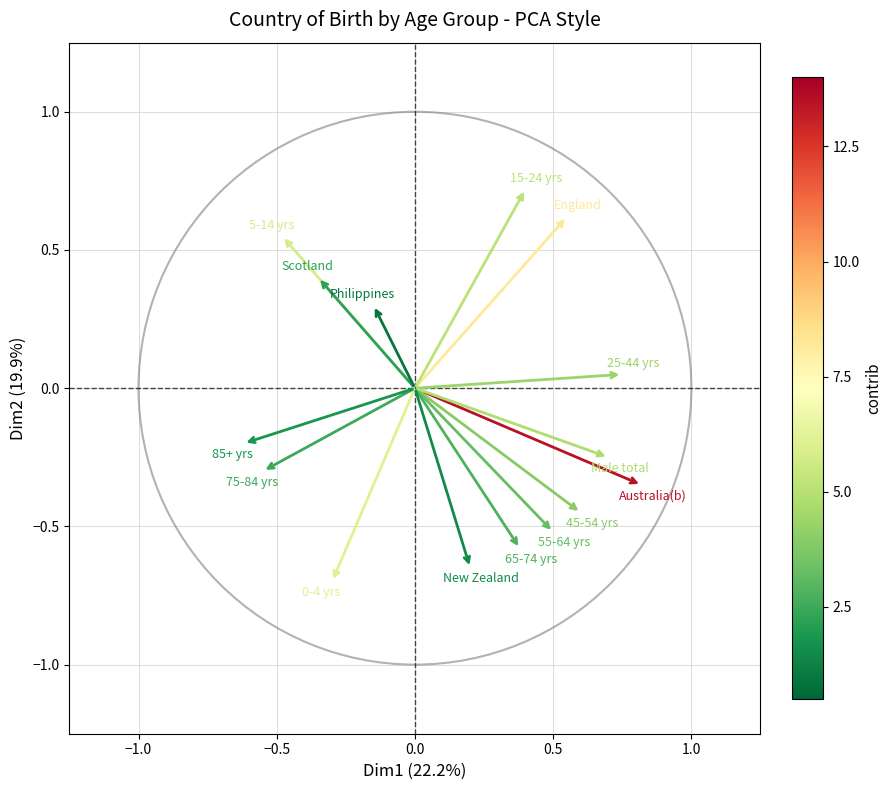

What is the range of Y values (max minus min)?

1.4